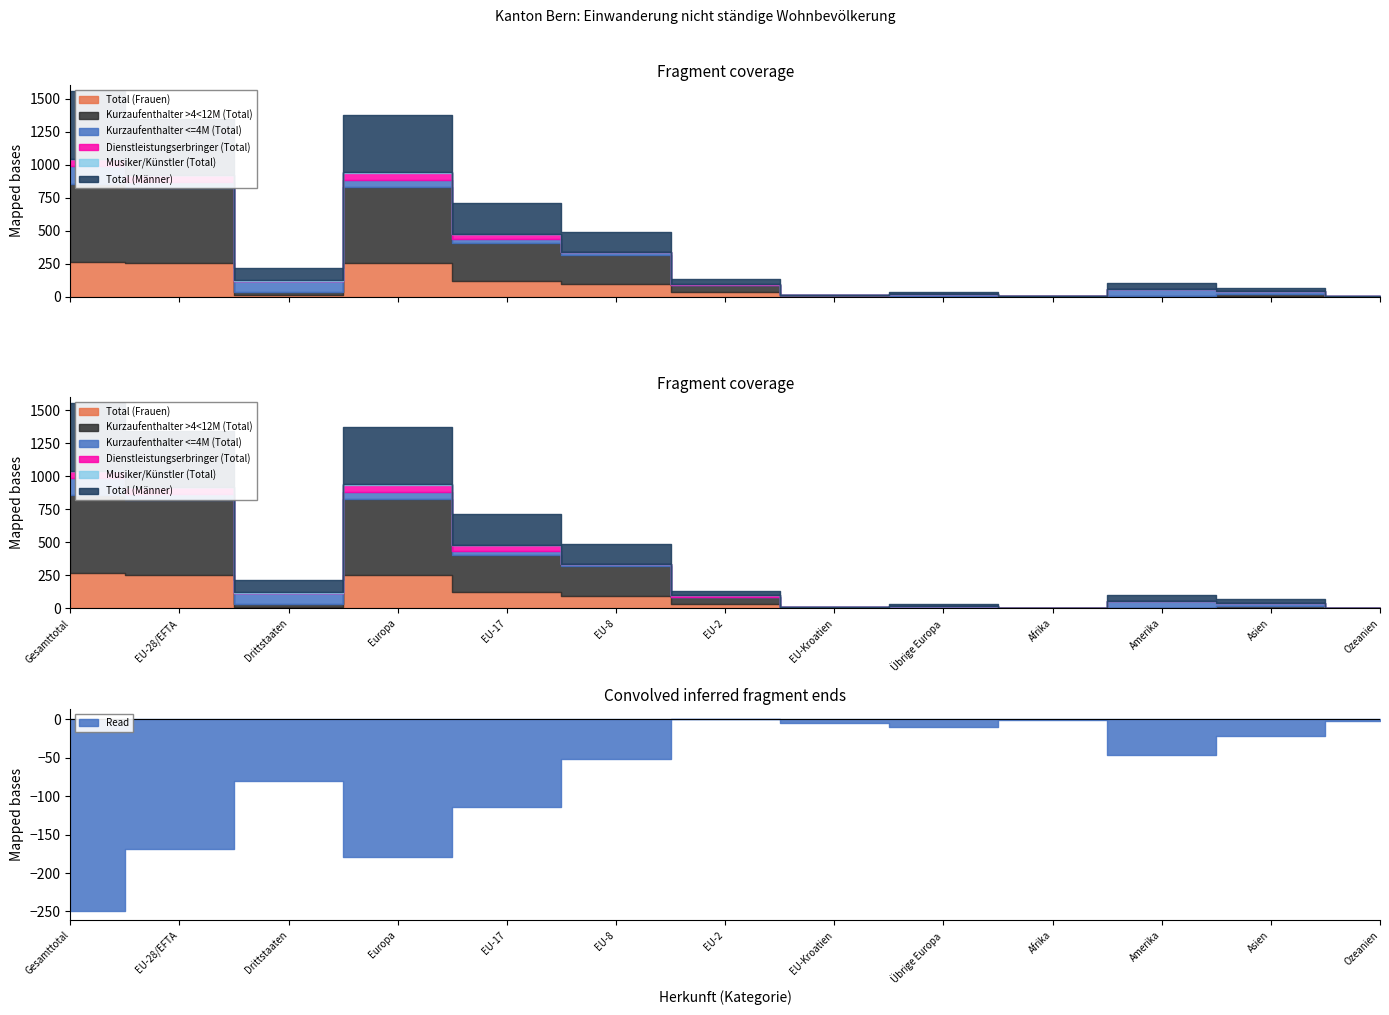

True or false: Dienstleistungserbringer (Total) and Total (Frauen) cross at least once.

False